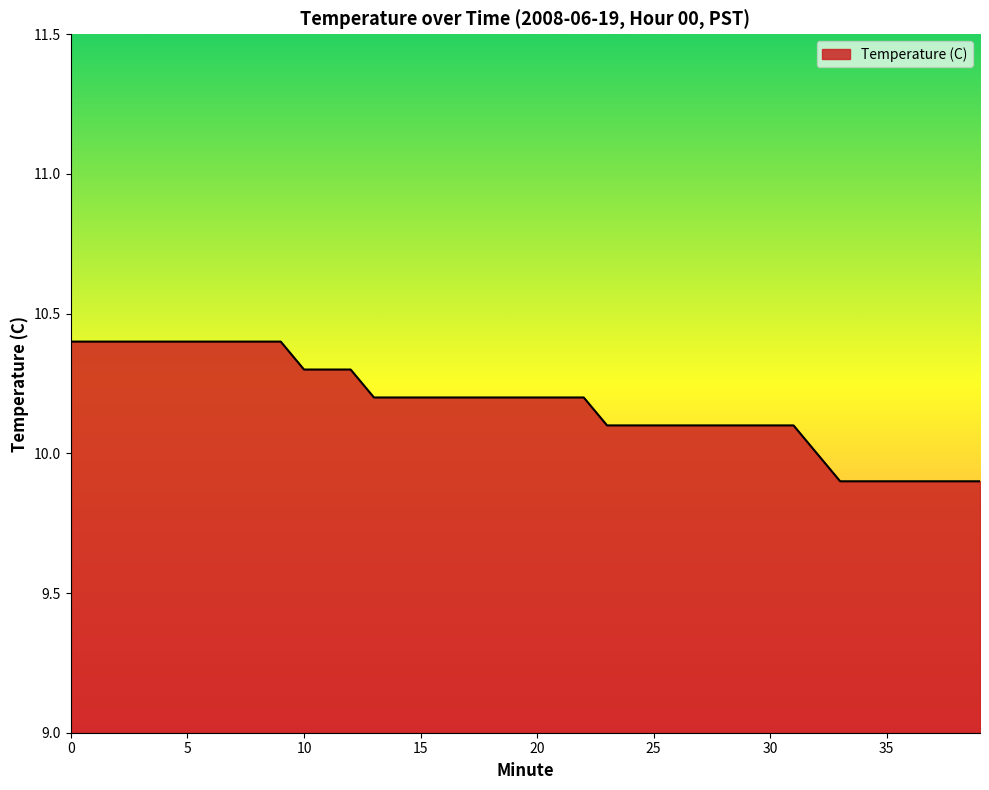

Reading right to left, extract all data points from this chart.

9.9	9.9	9.9	9.9	9.9	9.9	9.9	10.0	10.1	10.1	10.1	10.1	10.1	10.1	10.1	10.1	10.1	10.2	10.2	10.2	10.2	10.2	10.2	10.2	10.2	10.2	10.2	10.3	10.3	10.3	10.4	10.4	10.4	10.4	10.4	10.4	10.4	10.4	10.4	10.4